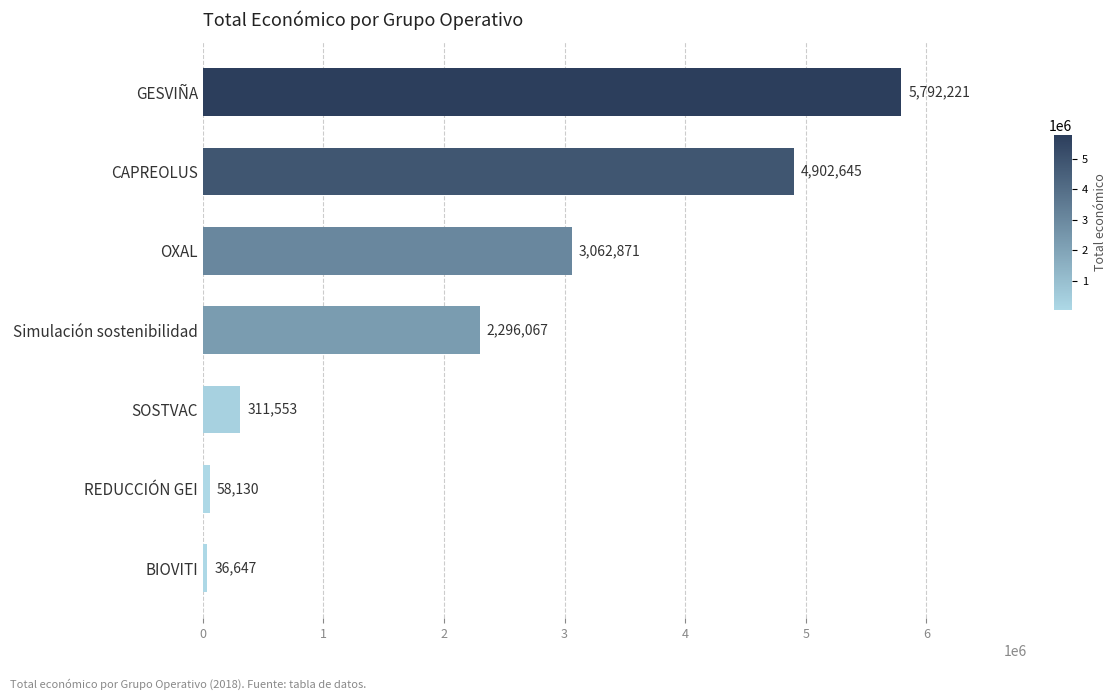

Which has a higher value, BIOVITI or OXAL?

OXAL